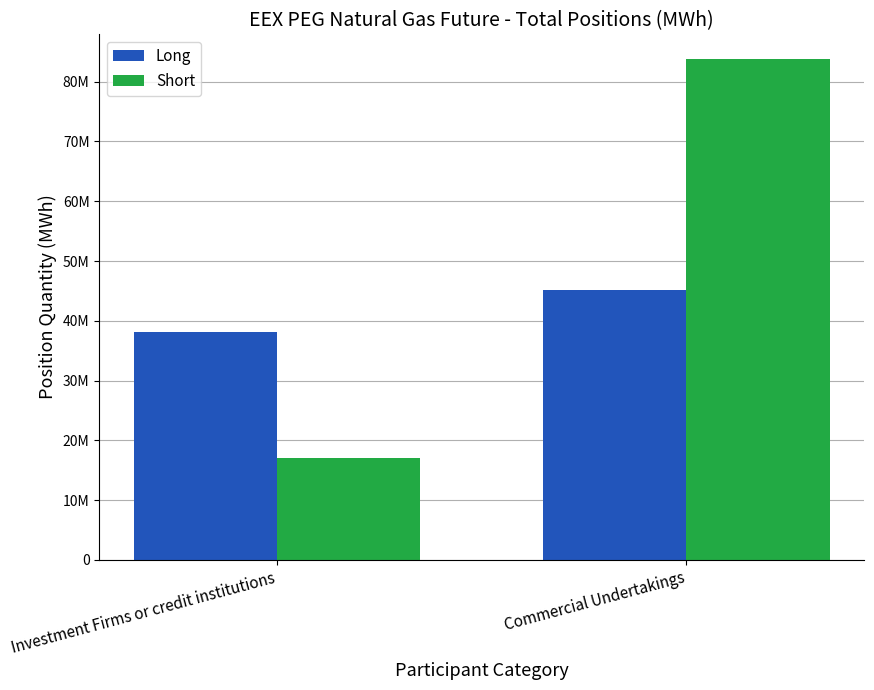

True or false: Short has a value of 83740485 at Commercial Undertakings.

True